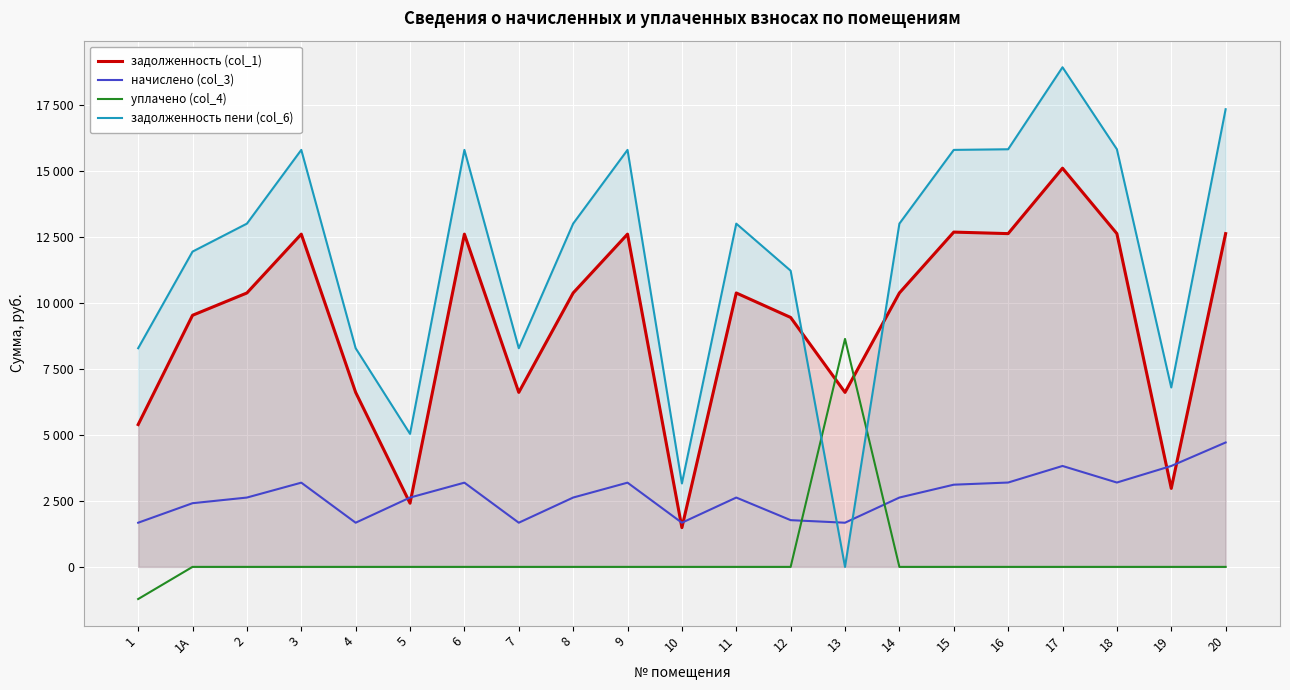

True or false: задолженность (col_1) has a value of 10368.0 at 11.

True